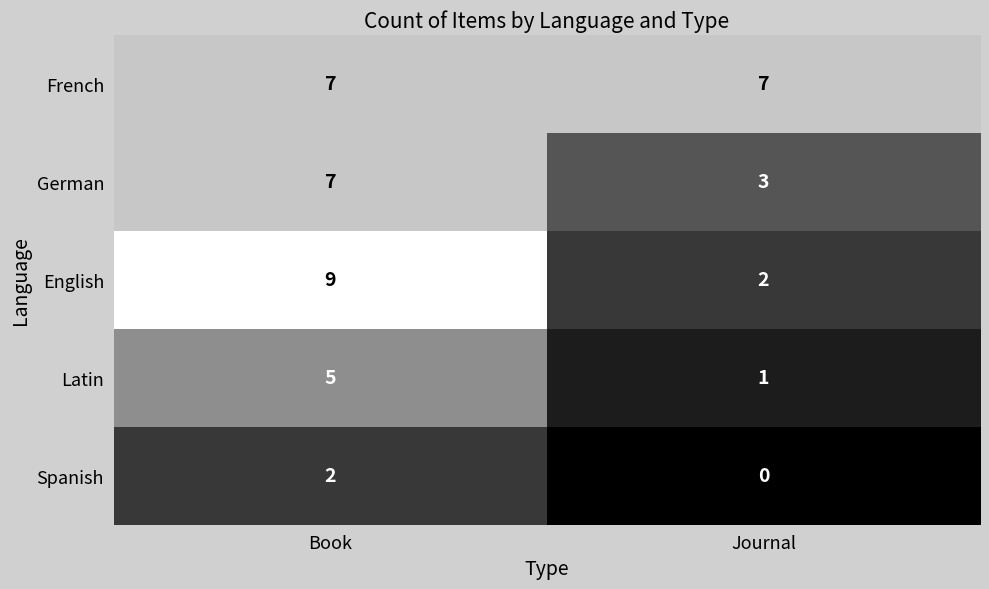

At which category is the sum across all series the highest?

Book